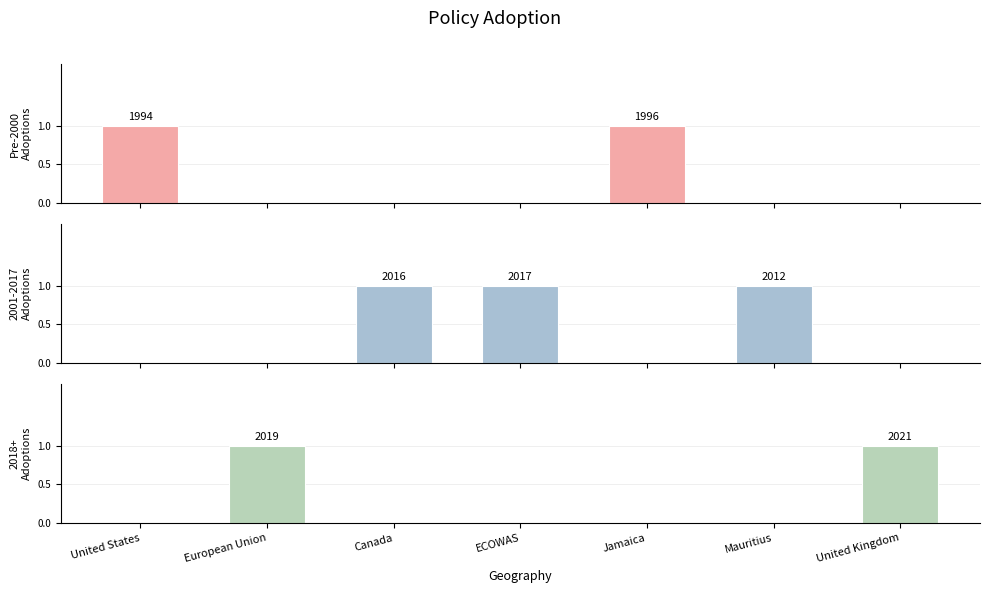

Is the value of Pre-2000 Adoptions at Canada greater than the value of 2001-2017 Adoptions at United States?

No